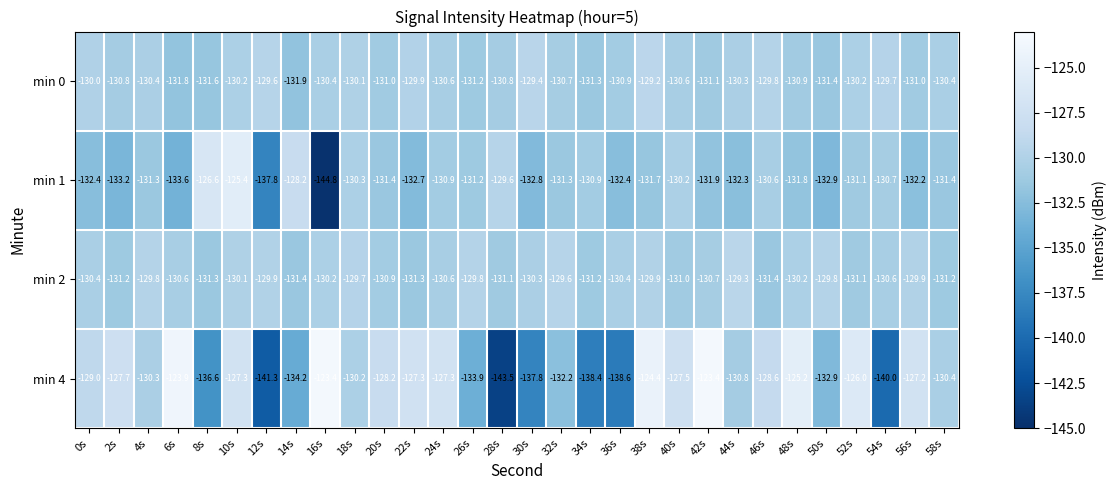

What is the minimum value shown in the chart?

-144.8